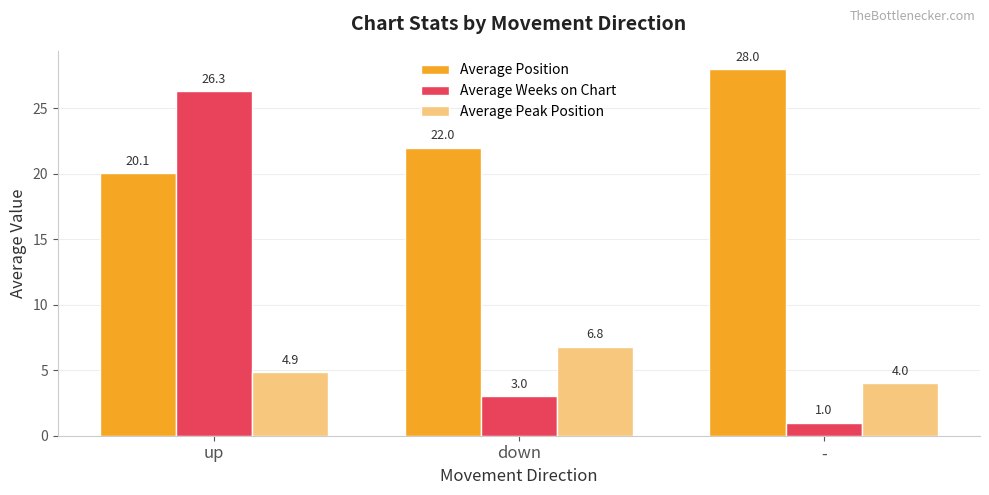

How many data points does each series have?

3